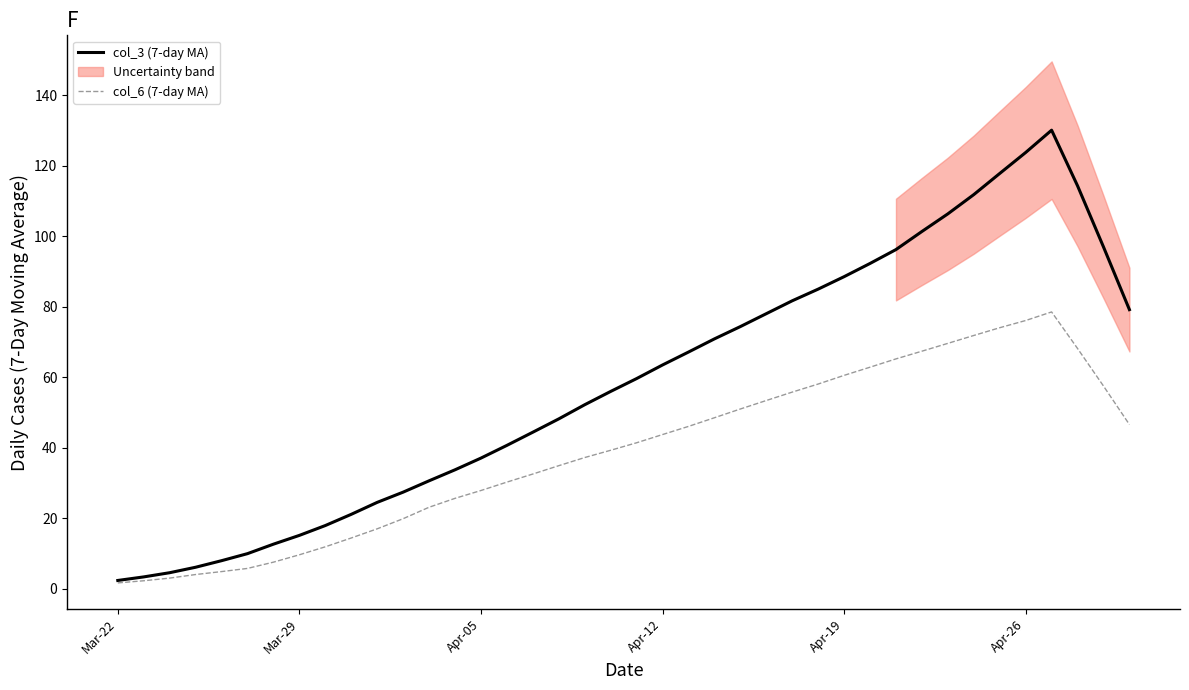

Is it true that col_6 (7-day MA) equals 43.7 at Apr-12?

True